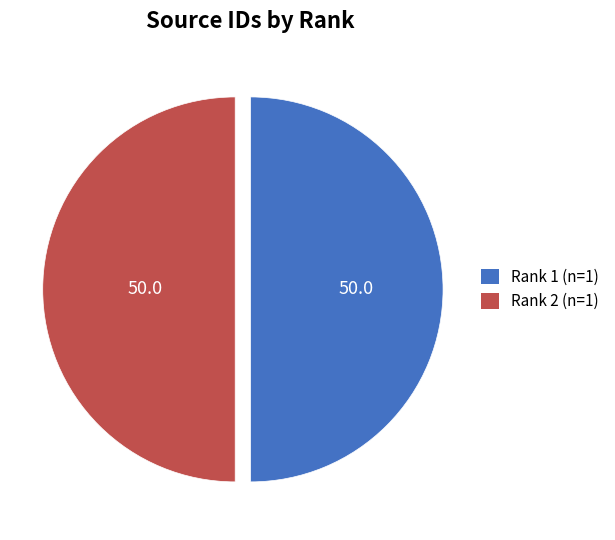

Approximately how many times larger is the value at Rank 2 (n=1) compared to Rank 1 (n=1)?

1.0